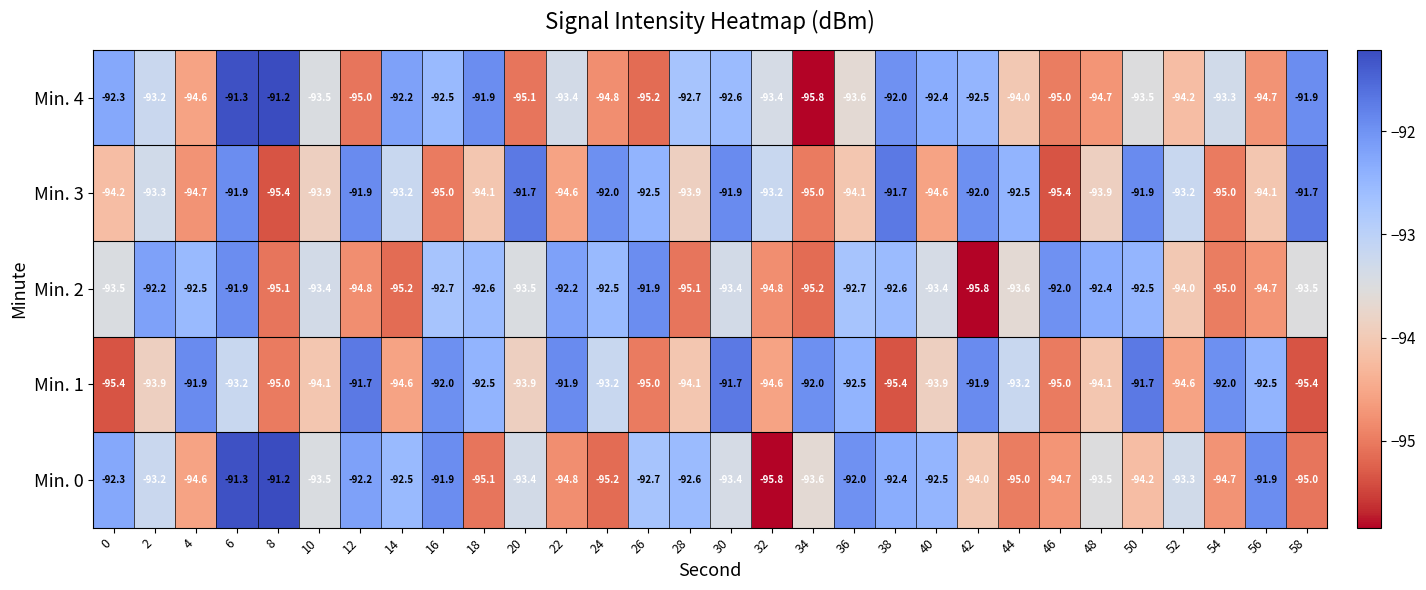

Read the Min. 1 value at 22.

-91.9